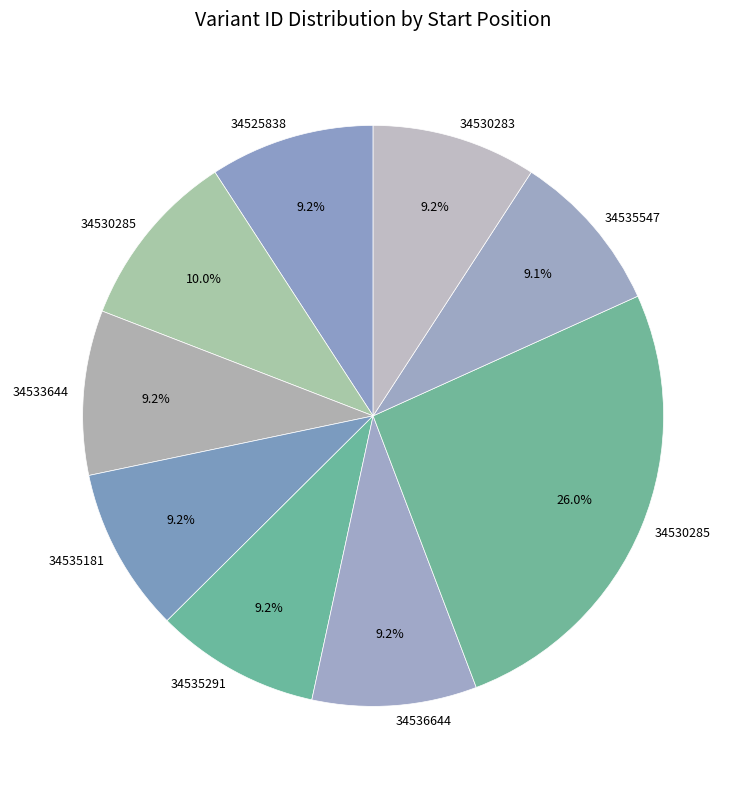

Which category has the smallest portion of the pie?

34535547